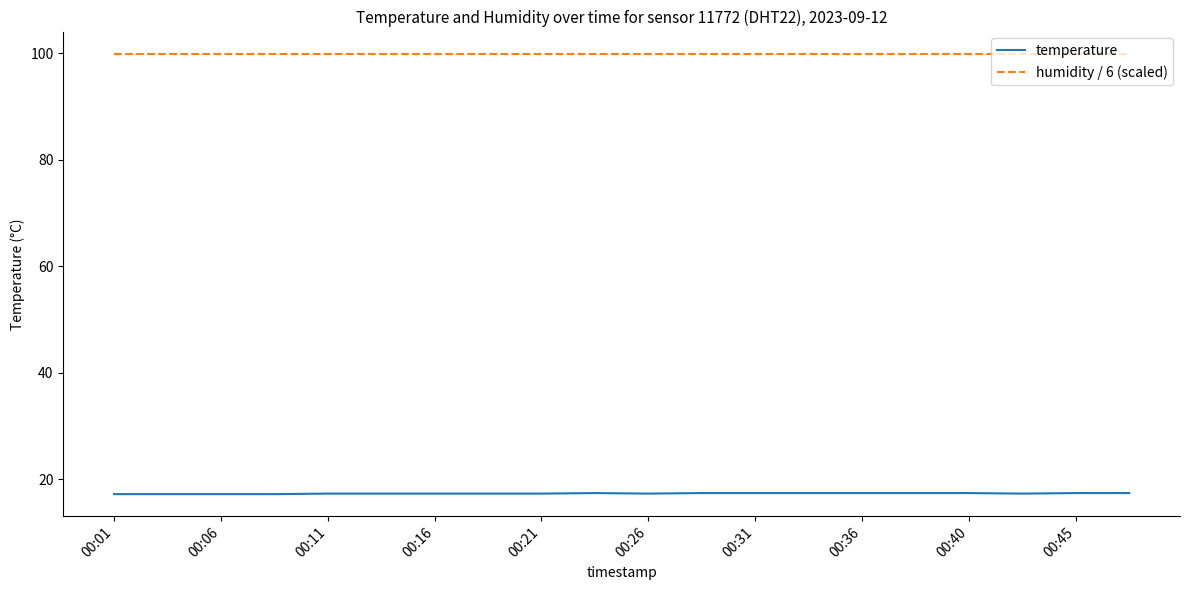

Which series has the largest total across all categories?

humidity / 6 (scaled)